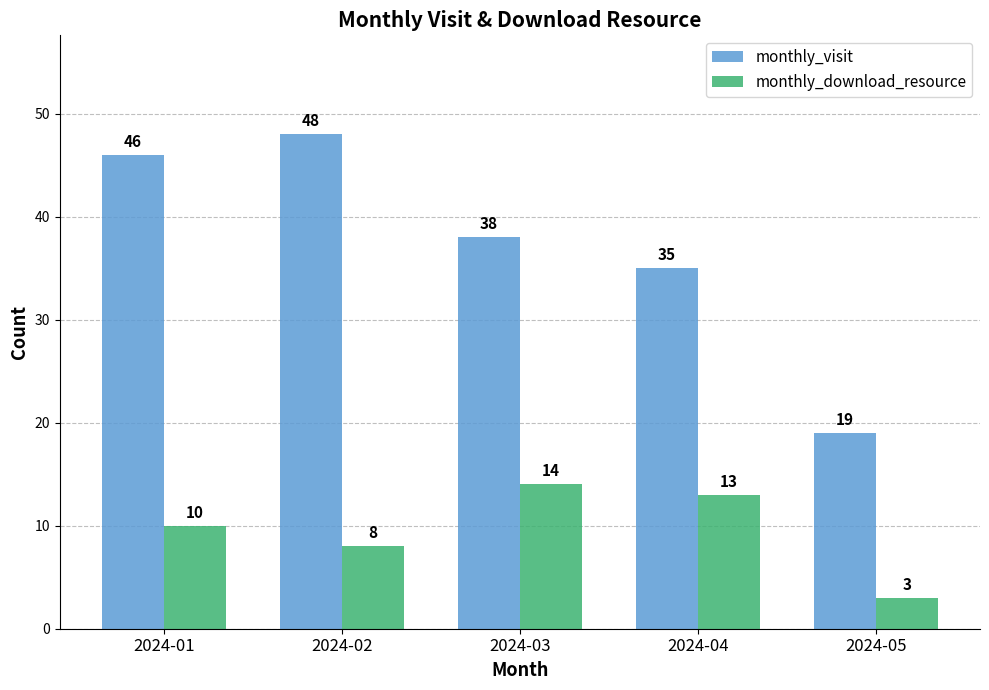

Which category has the lowest value across all series?

2024-05